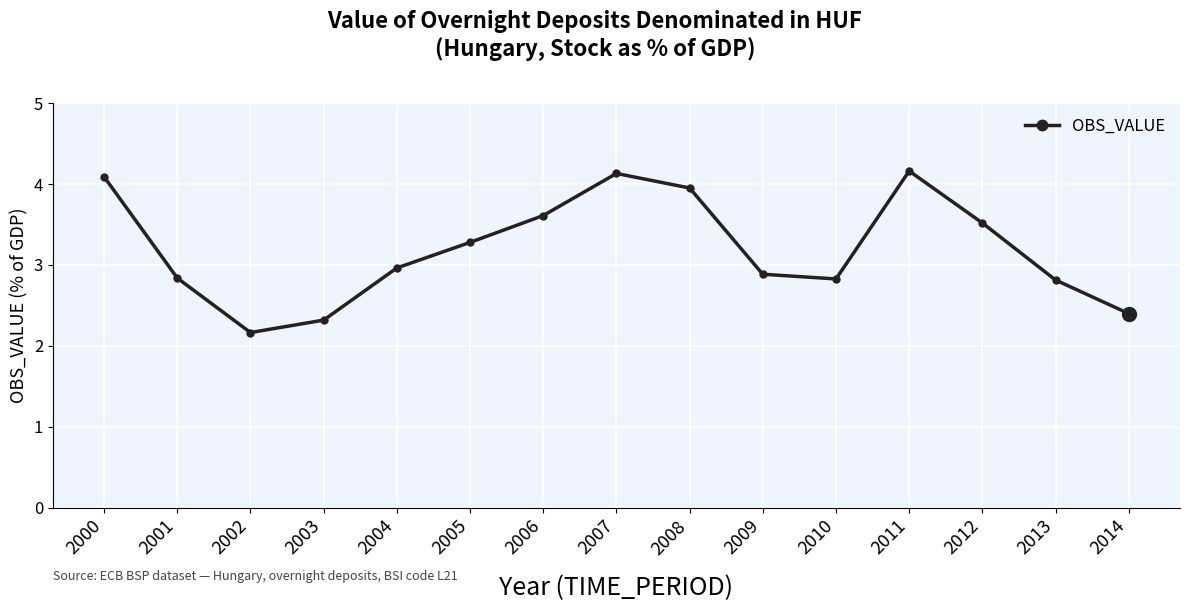

Which has a higher value, 2000 or 2001?

2000